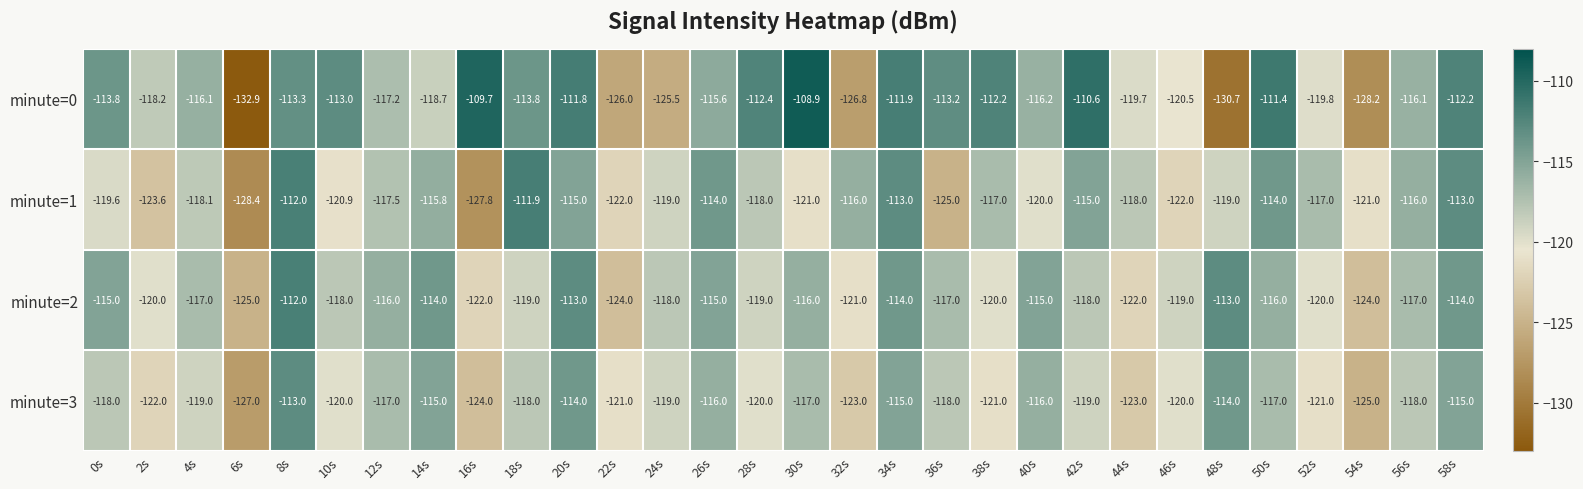

Which series changed the most between 12s and 56s?

minute=1